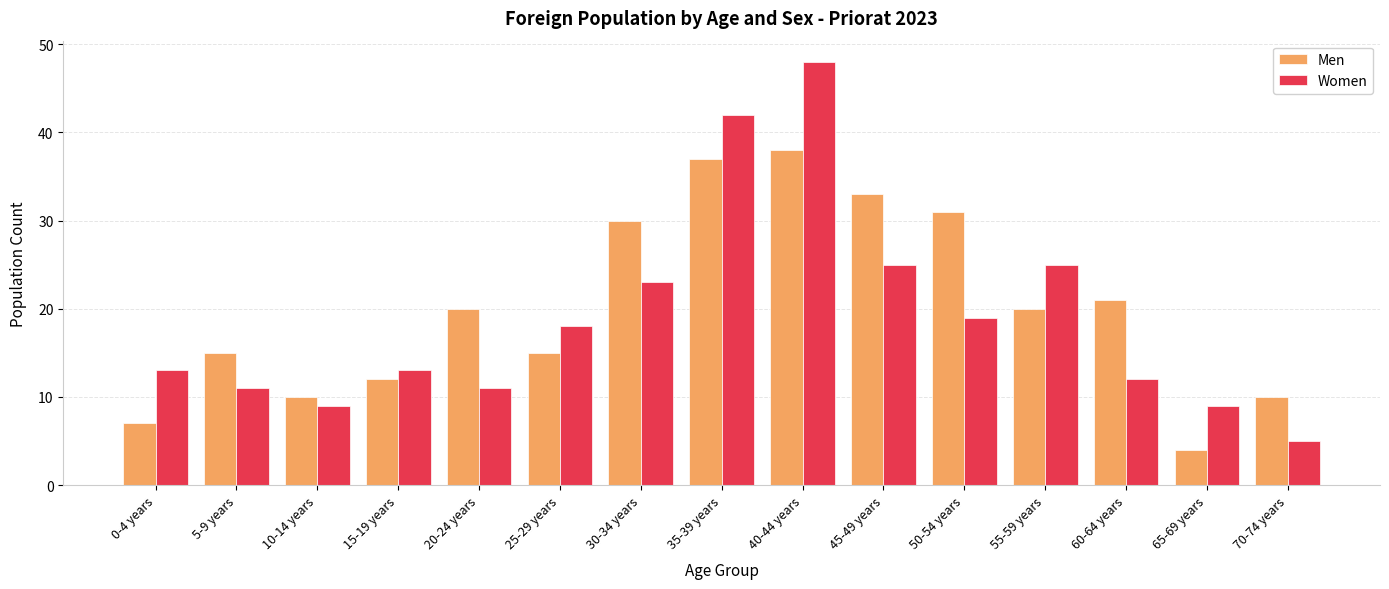

At which label does Men reach its peak?

40-44 years